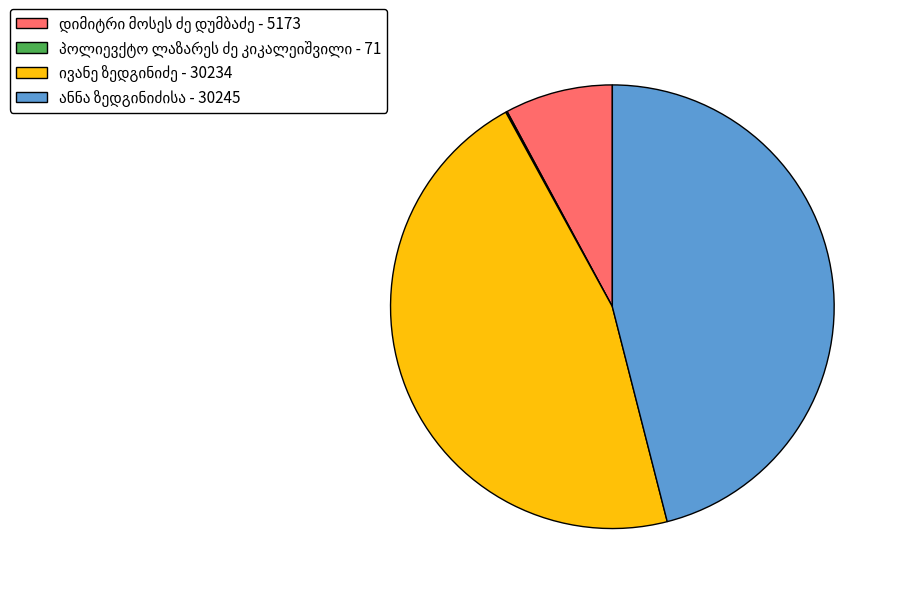

Is there any slice that represents more than half of the pie?

No